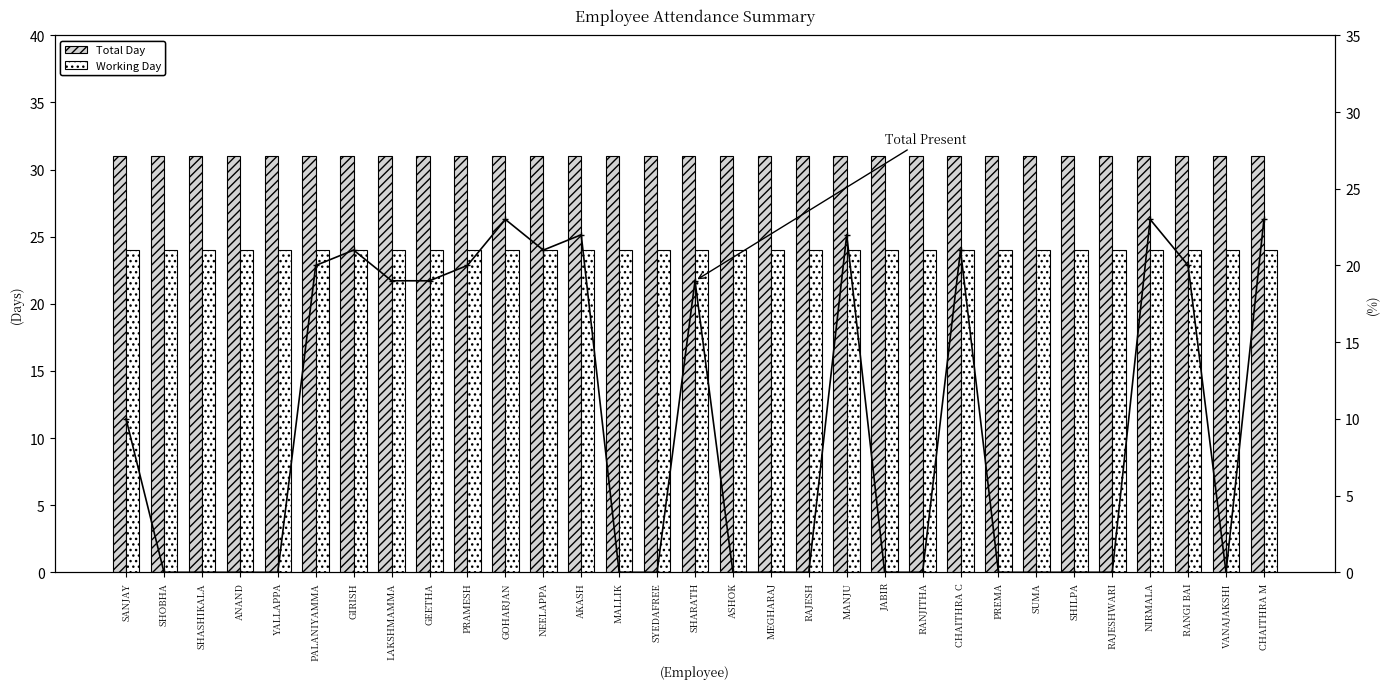

At SHARATH, list the series in order from smallest to largest.

Total Present, Working Day, Total Day